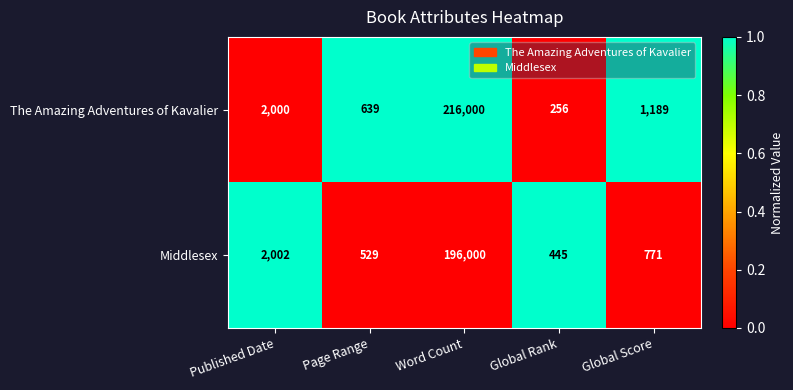

True or false: The Amazing Adventures of Kavalier has a value of 833 at Page Range.

False